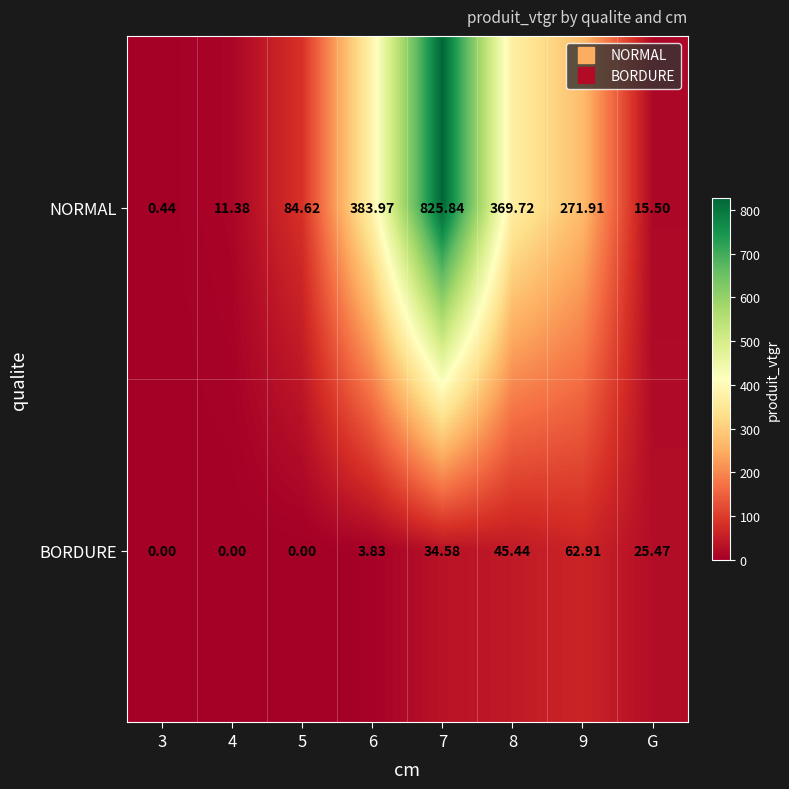

Rank the series at 8 from highest to lowest value.

NORMAL, BORDURE